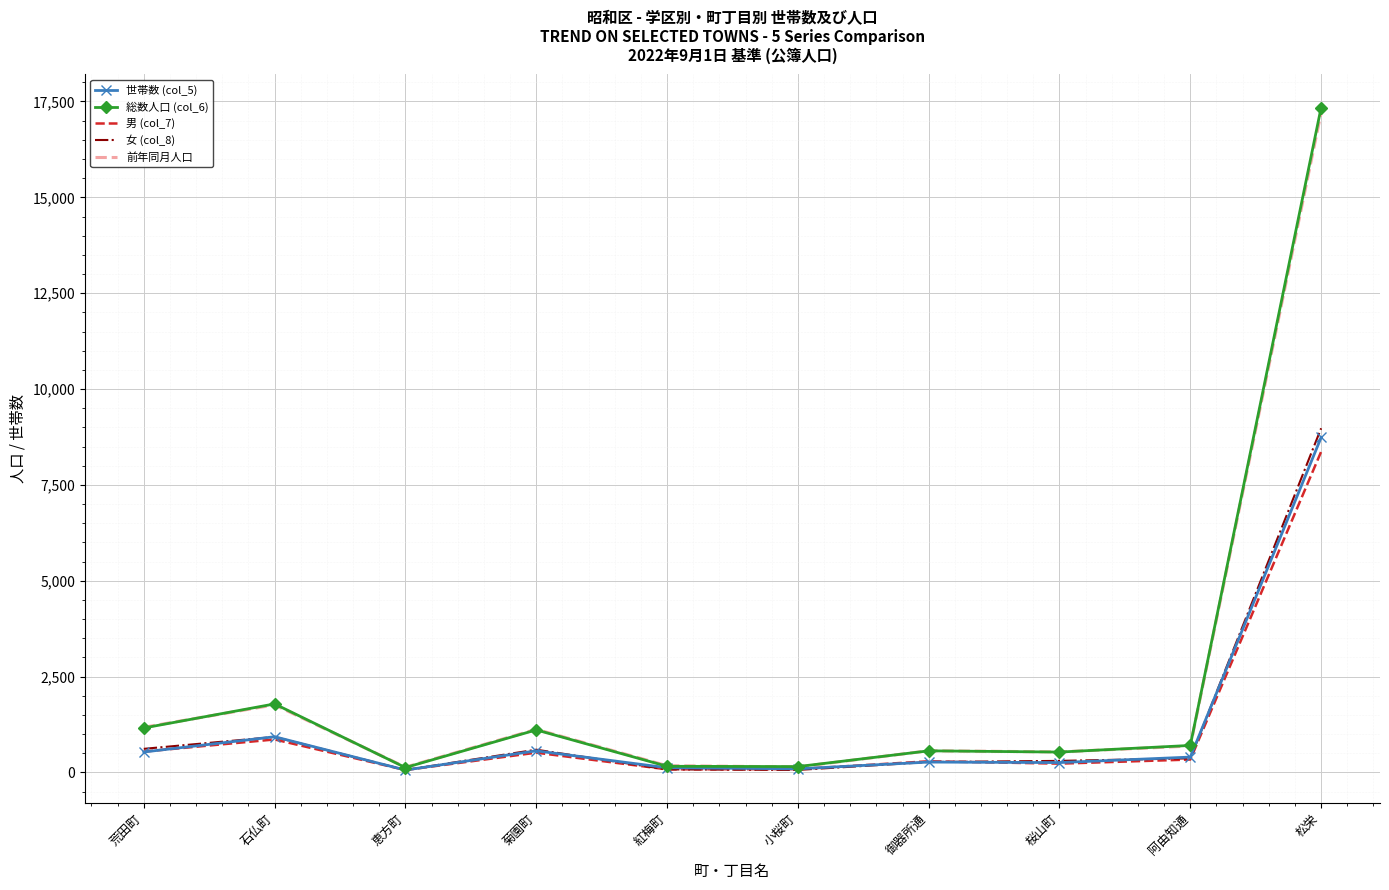

What is the difference between the maximum and minimum values in the 女 (col_8) series?

8912